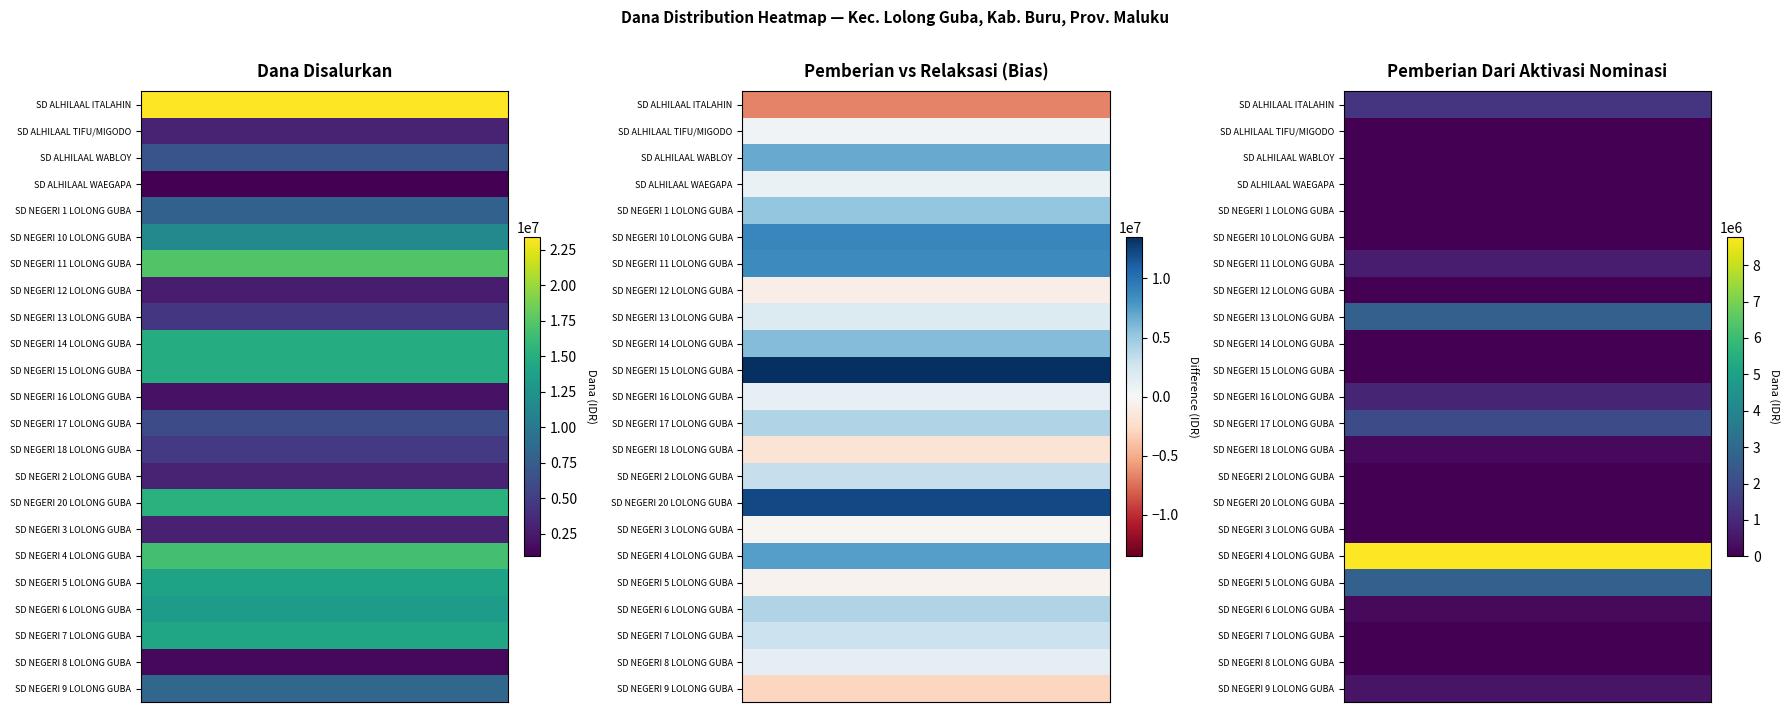

Rank the series at Pemberian Dari Aktivasi Nominasi from lowest to highest value.

SD ALHILAAL TIFU/MIGODO, SD ALHILAAL WABLOY, SD ALHILAAL WAEGAPA, SD NEGERI 1 LOLONG GUBA, SD NEGERI 10 LOLONG GUBA, SD NEGERI 12 LOLONG GUBA, SD NEGERI 14 LOLONG GUBA, SD NEGERI 15 LOLONG GUBA, SD NEGERI 2 LOLONG GUBA, SD NEGERI 20 LOLONG GUBA, SD NEGERI 3 LOLONG GUBA, SD NEGERI 7 LOLONG GUBA, SD NEGERI 8 LOLONG GUBA, SD NEGERI 18 LOLONG GUBA, SD NEGERI 6 LOLONG GUBA, SD NEGERI 9 LOLONG GUBA, SD NEGERI 11 LOLONG GUBA, SD NEGERI 16 LOLONG GUBA, SD ALHILAAL ITALAHIN, SD NEGERI 17 LOLONG GUBA, SD NEGERI 13 LOLONG GUBA, SD NEGERI 5 LOLONG GUBA, SD NEGERI 4 LOLONG GUBA